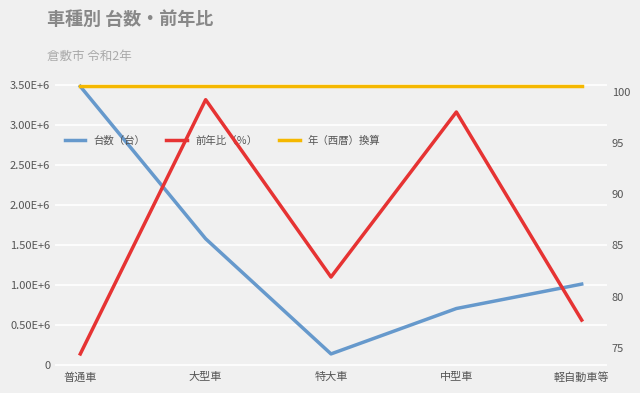

The 年（西暦）換算 series shows 100.5 at 普通車. True or false?

True